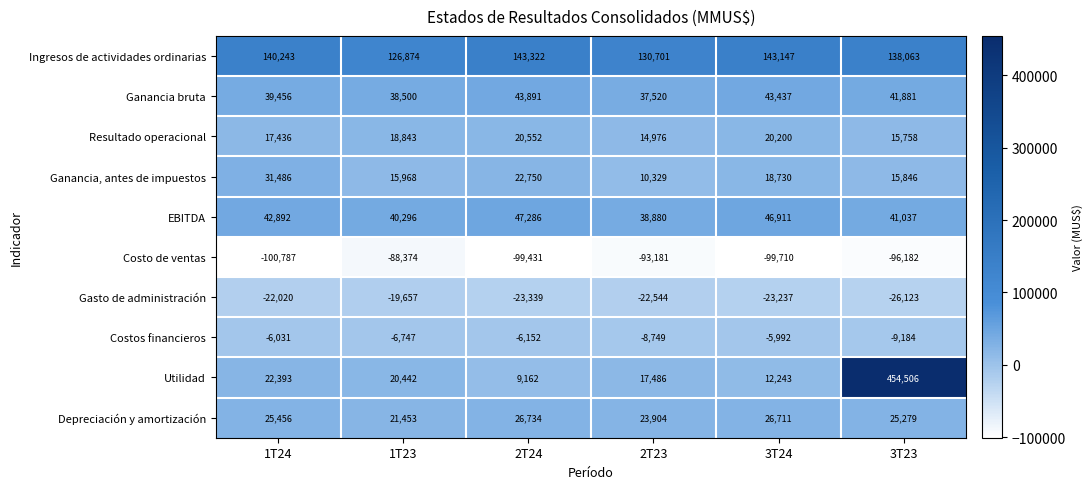

What is the minimum value shown in the chart?

-100787